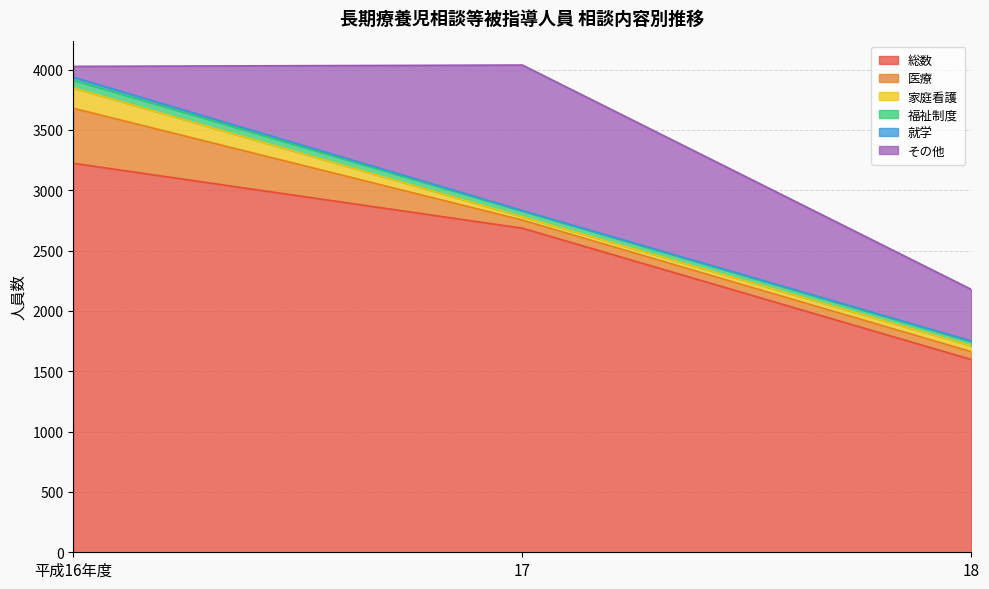

What is the label of the 3rd point from the right?

平成16年度